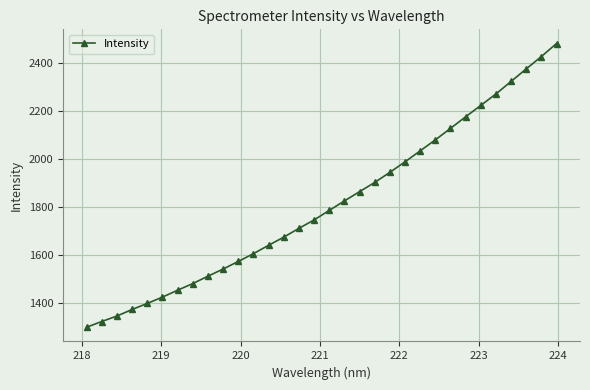

What is the value of the 29th point from the left?

2322.2